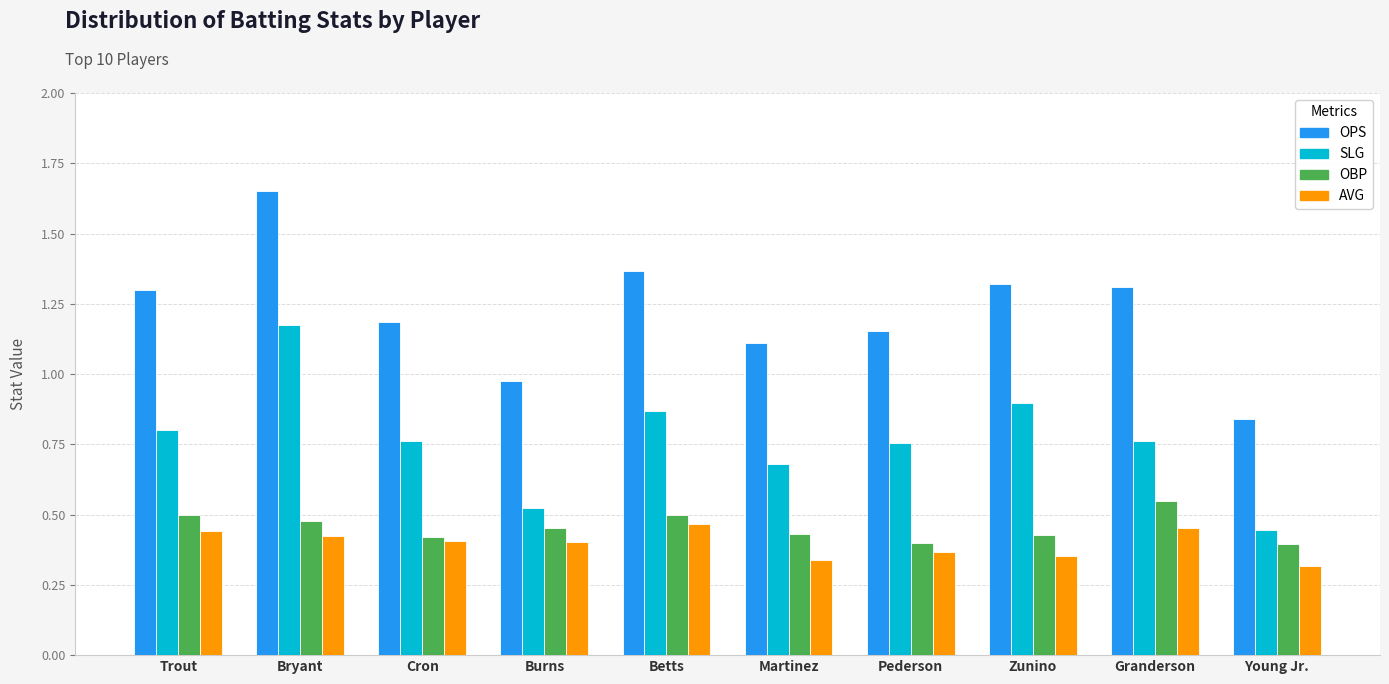

At which label does SLG reach its peak?

Bryant